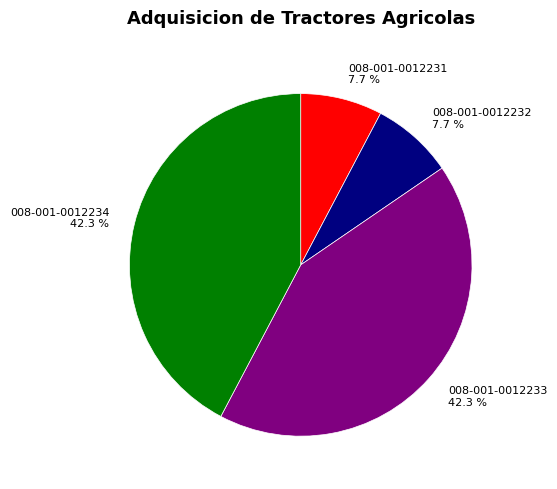

To the nearest percent, what is the difference between the largest and smallest slice percentages?

35%